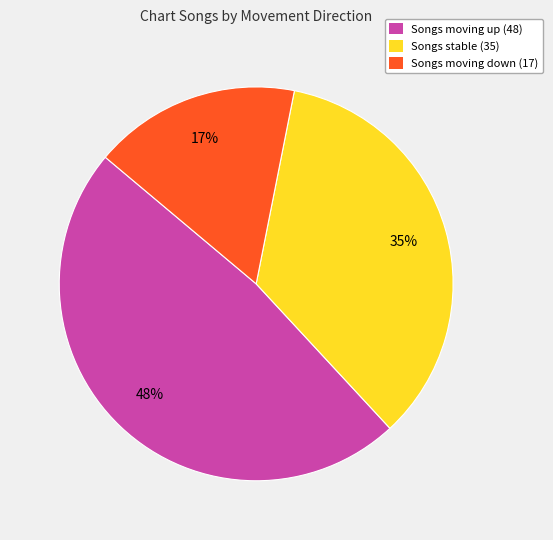

To the nearest percent, what is the average slice percentage?

33%